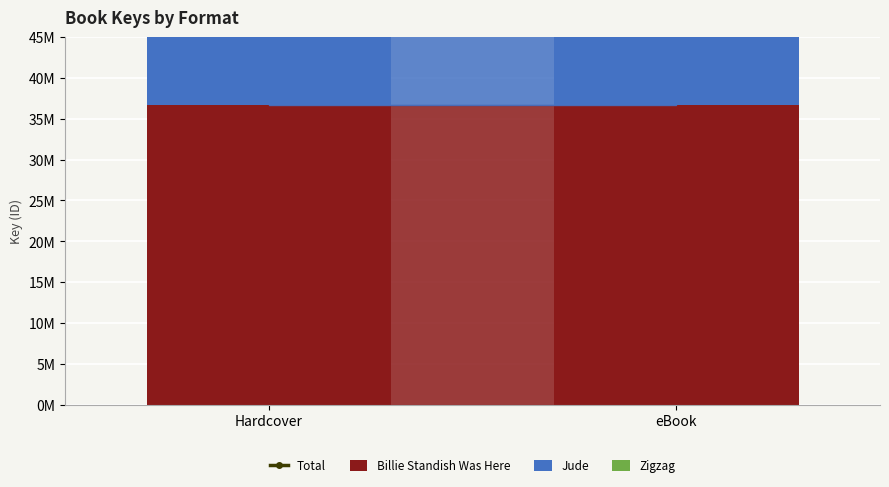

What is the approximate value of Total at Hardcover?

74693163